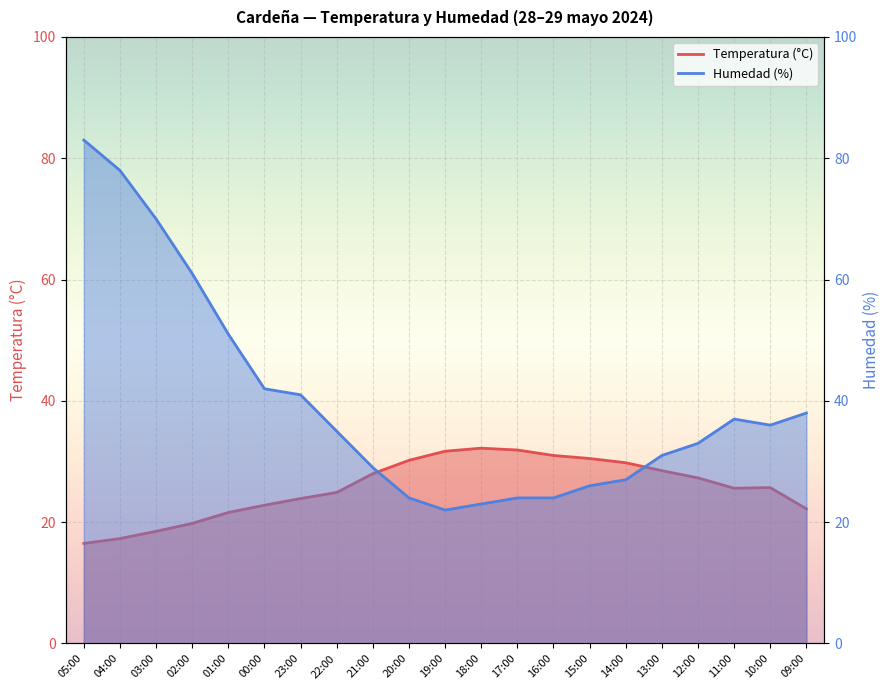

Is the value of Temperatura (°C) at 03:00 greater than the value of Humedad (%) at 10:00?

No